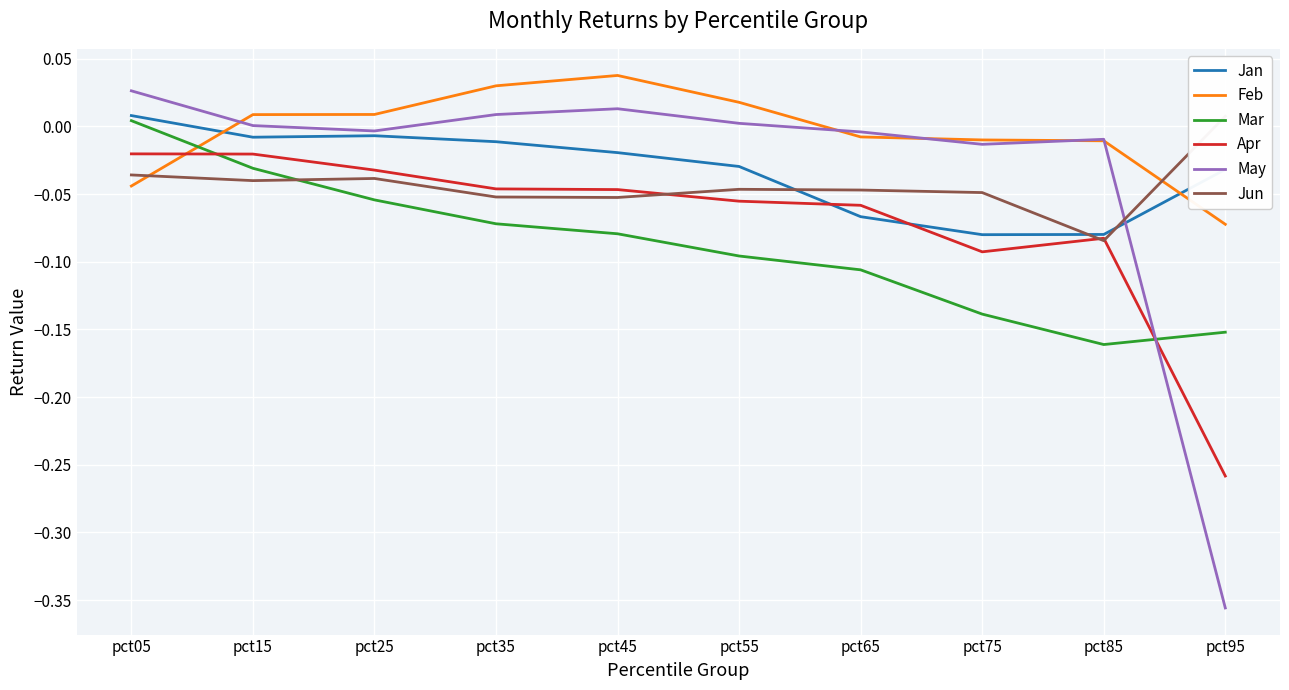

How many negative values does the Feb series have?

5